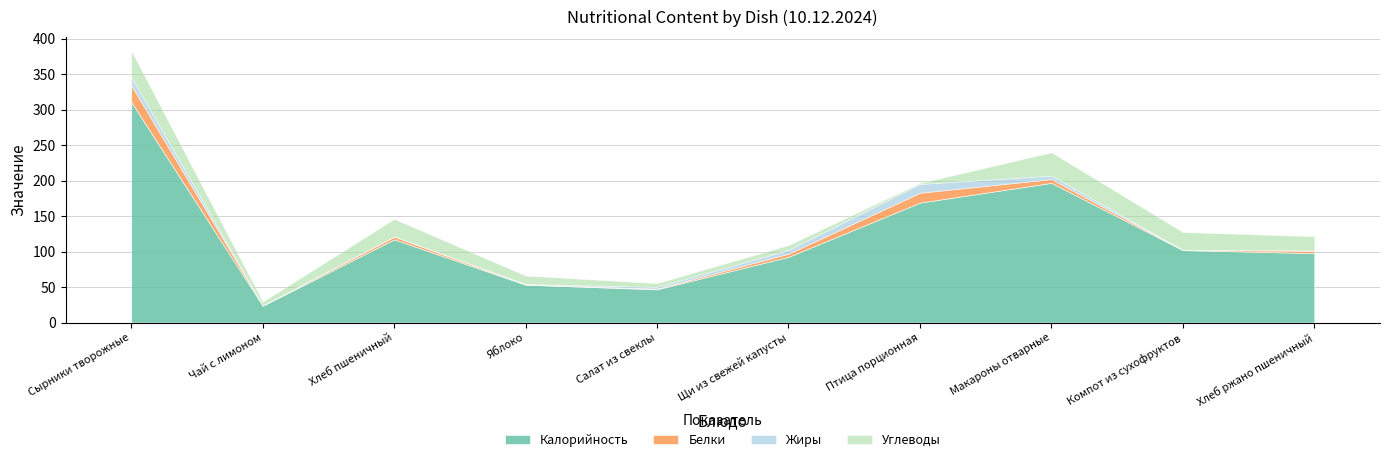

At which label is Углеводы closest to 19?

Хлеб ржано пшеничный